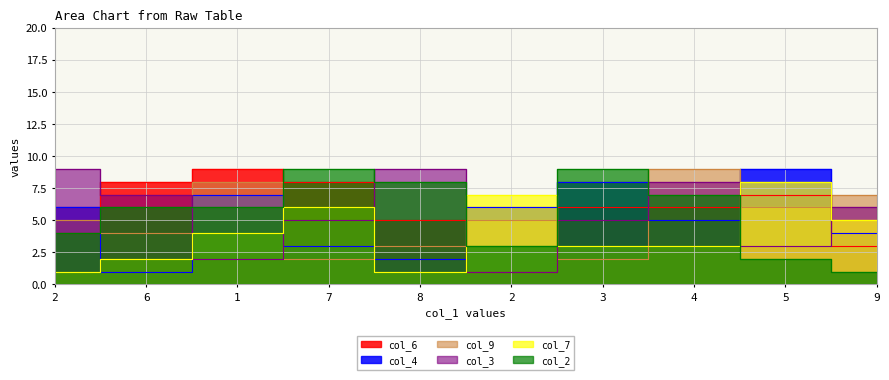

What is the difference between the col_2 values at 7 and 8?

1